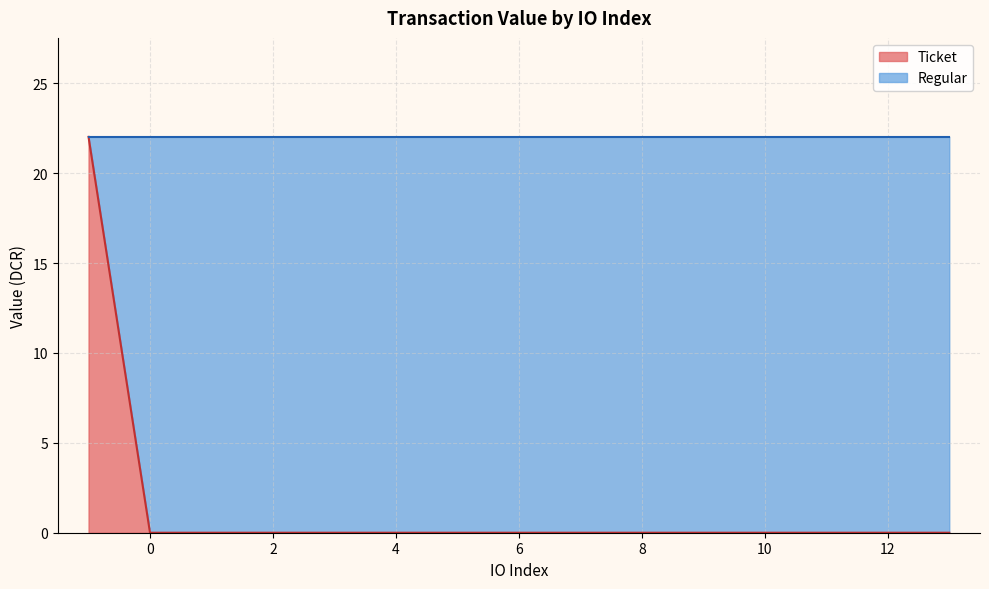

What is the maximum value shown in the chart?

22.0